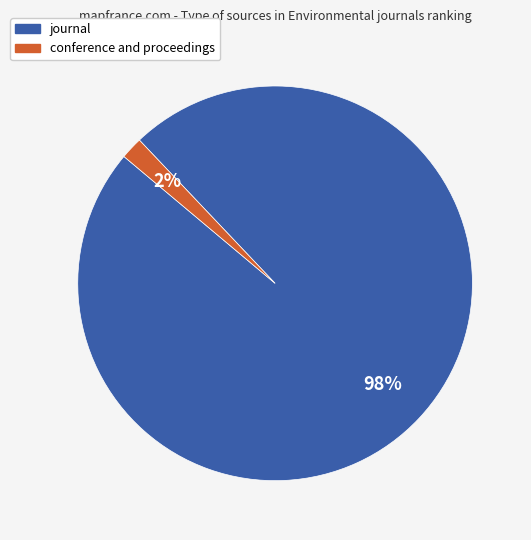

Rank the categories by value from highest to lowest.

journal, conference and proceedings